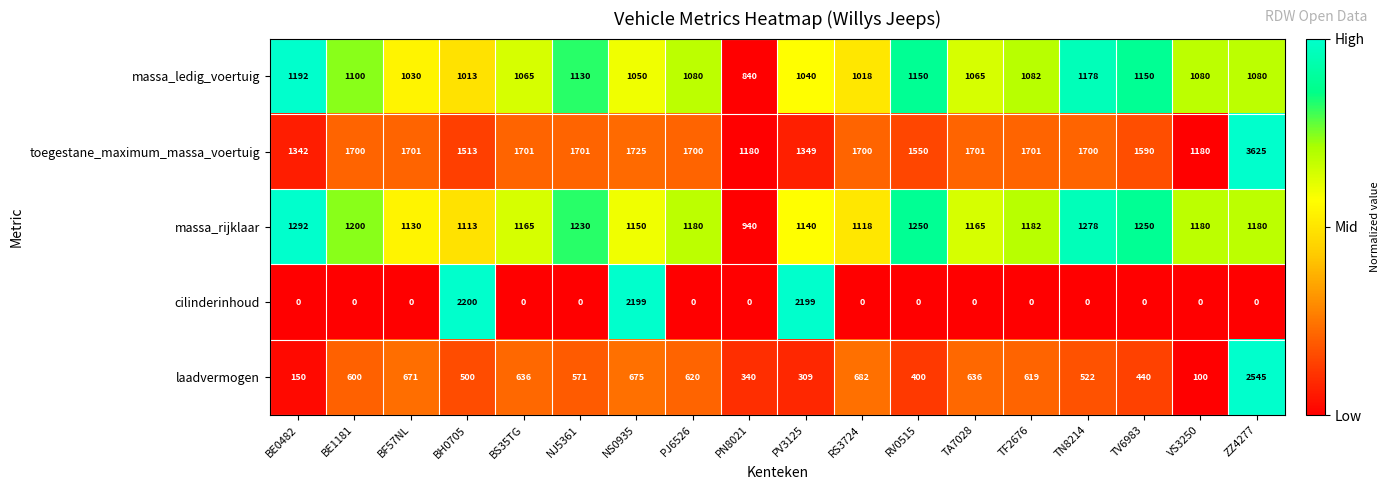

At how many categories does at least one series exceed 0?

18